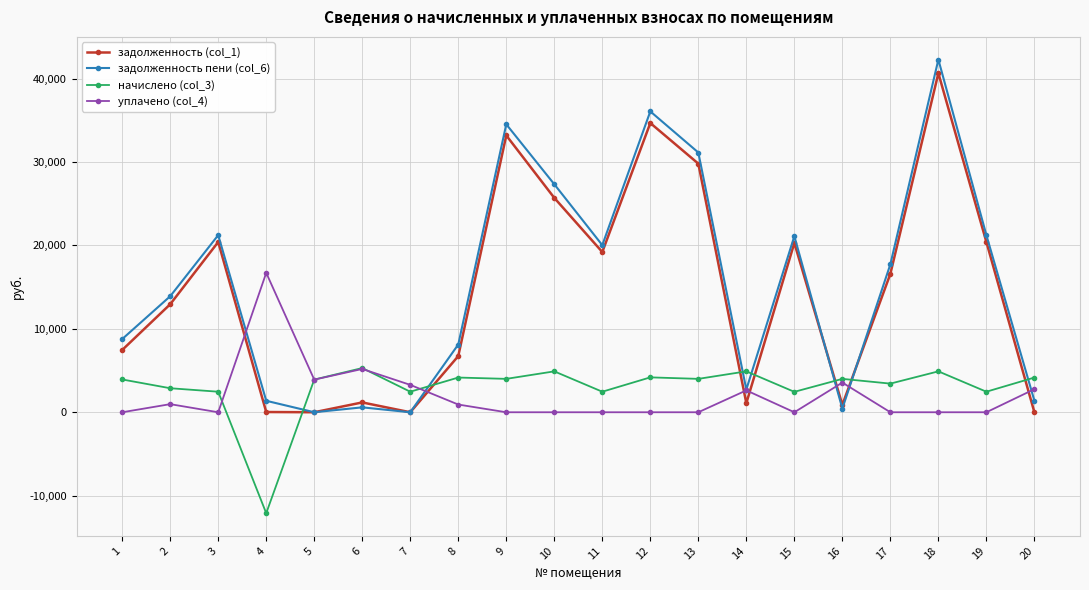

What is the average value of the задолженность (col_1) series?

14563.7